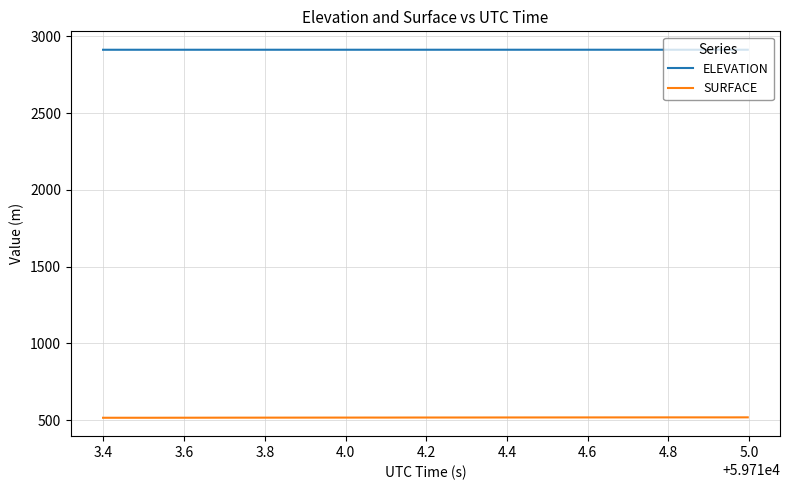

What is the maximum value shown in the chart?

2912.2